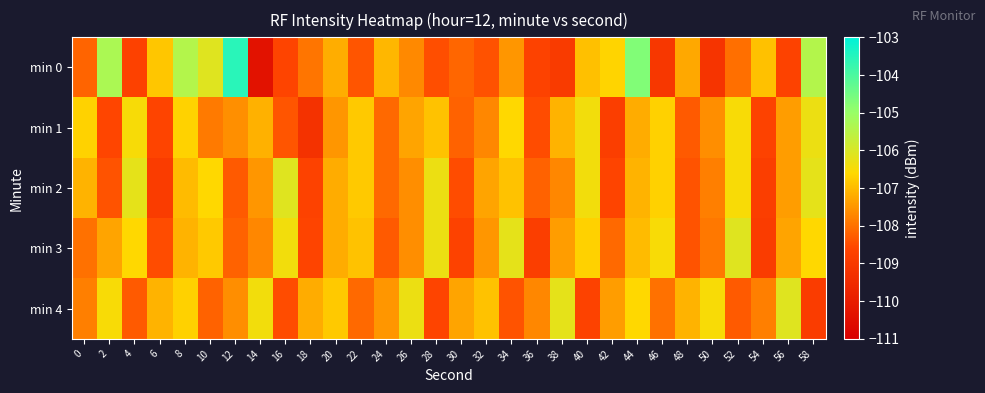

What is the difference between the highest and lowest values at 36?

1.1